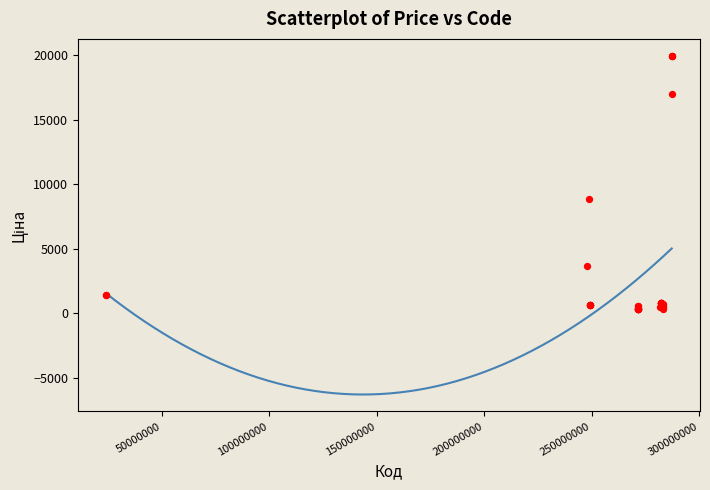

What Y value in the scatter plot is closest to 10137?

8856.7